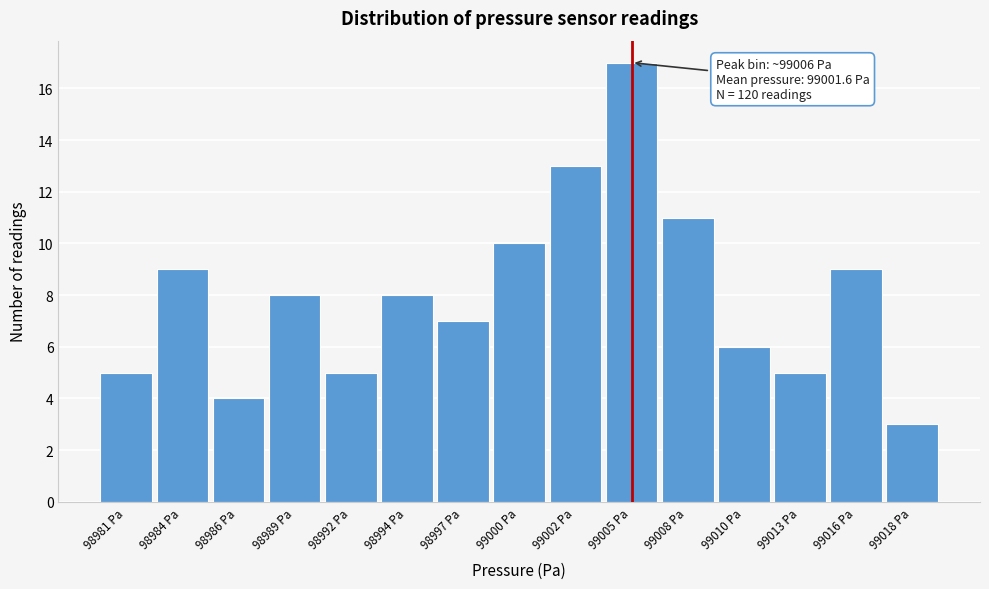

Reading left to right, extract all data points from this chart.

98981 Pa=5	98984 Pa=9	98986 Pa=4	98989 Pa=8	98992 Pa=5	98994 Pa=8	98997 Pa=7	99000 Pa=10	99002 Pa=13	99005 Pa=17	99008 Pa=11	99010 Pa=6	99013 Pa=5	99016 Pa=9	99018 Pa=3